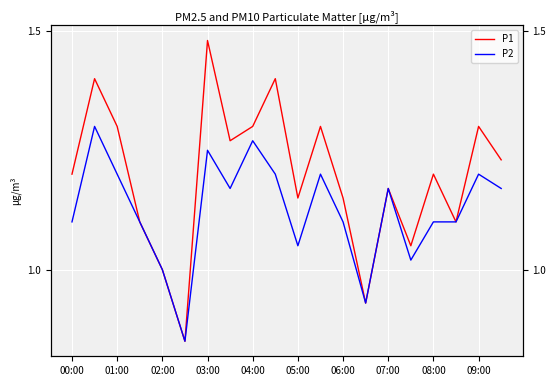

What is the average value of the P2 series?

1.1